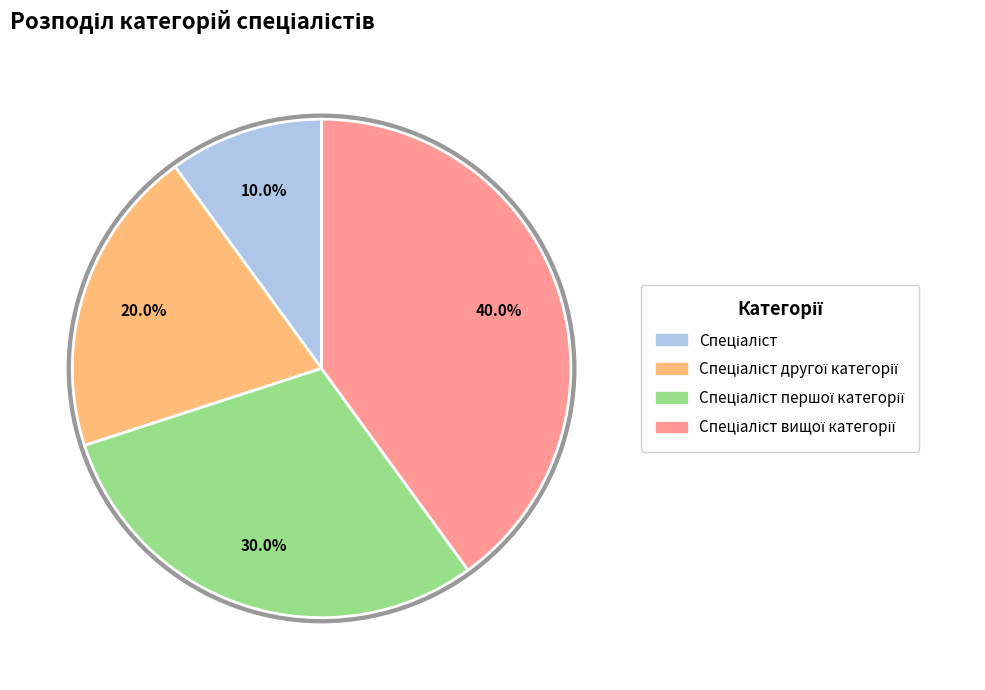

Between Спеціаліст and Спеціаліст другої категорії, which is larger?

Спеціаліст другої категорії